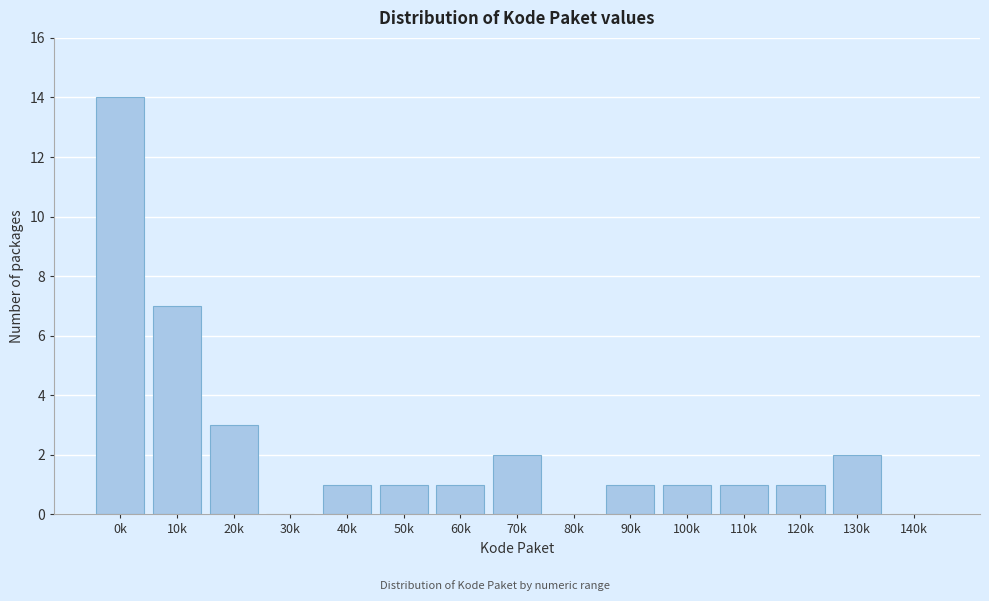

Reading left to right, extract all data points from this chart.

0k=14	10k=7	20k=3	30k=0	40k=1	50k=1	60k=1	70k=2	80k=0	90k=1	100k=1	110k=1	120k=1	130k=2	140k=0